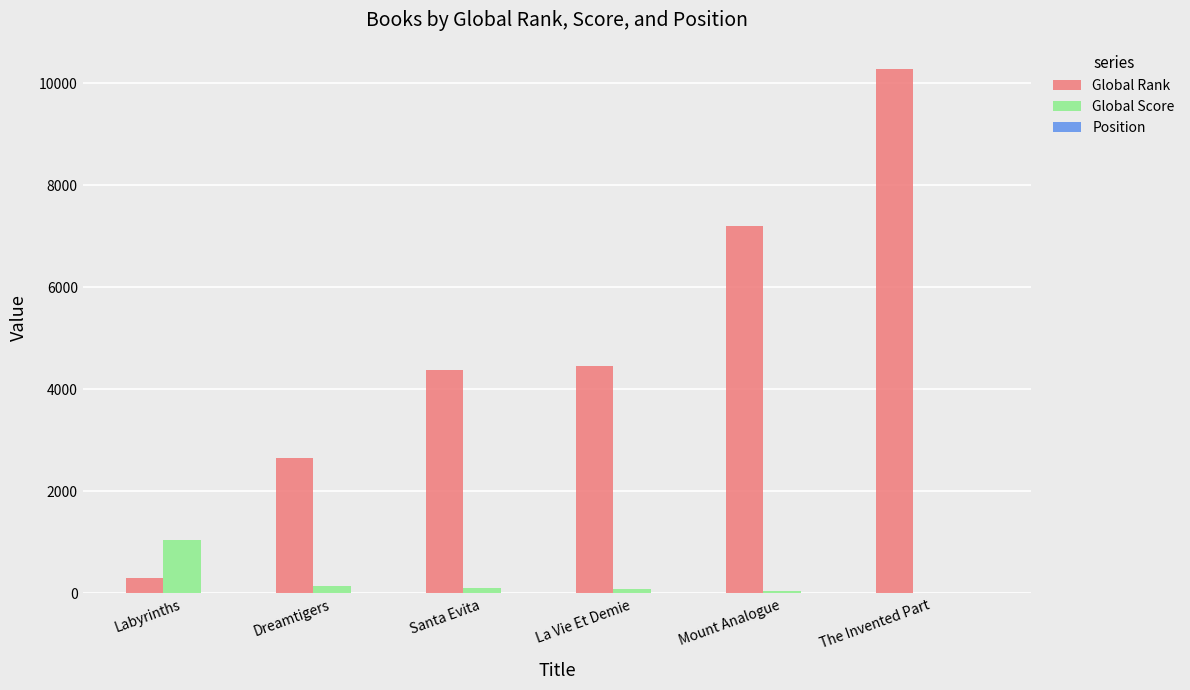

Which series changed the most between La Vie Et Demie and Mount Analogue?

Global Rank